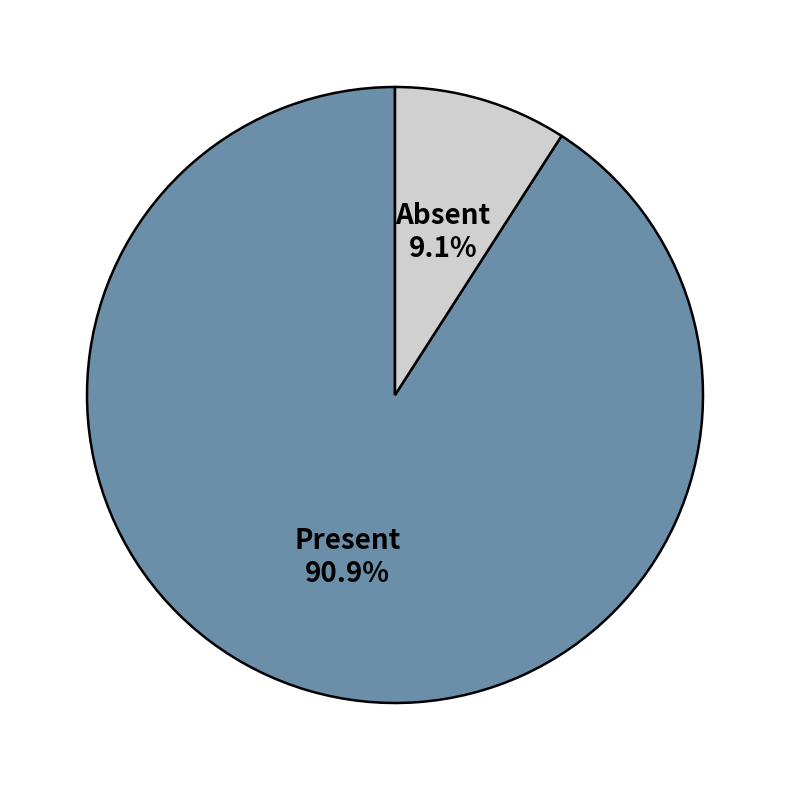

What is the largest slice in the pie chart?

Present